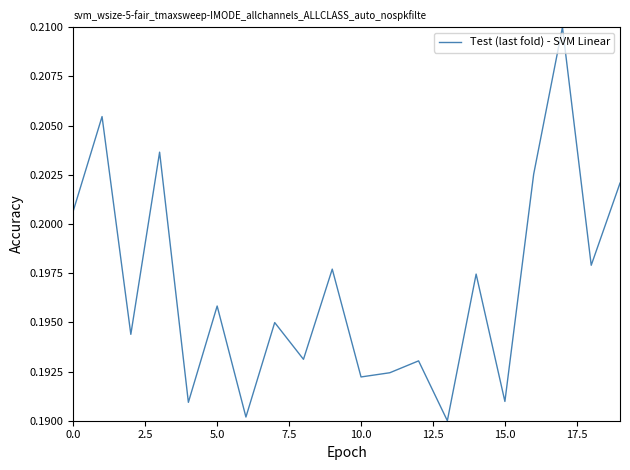

How many lines are shown in the chart?

1